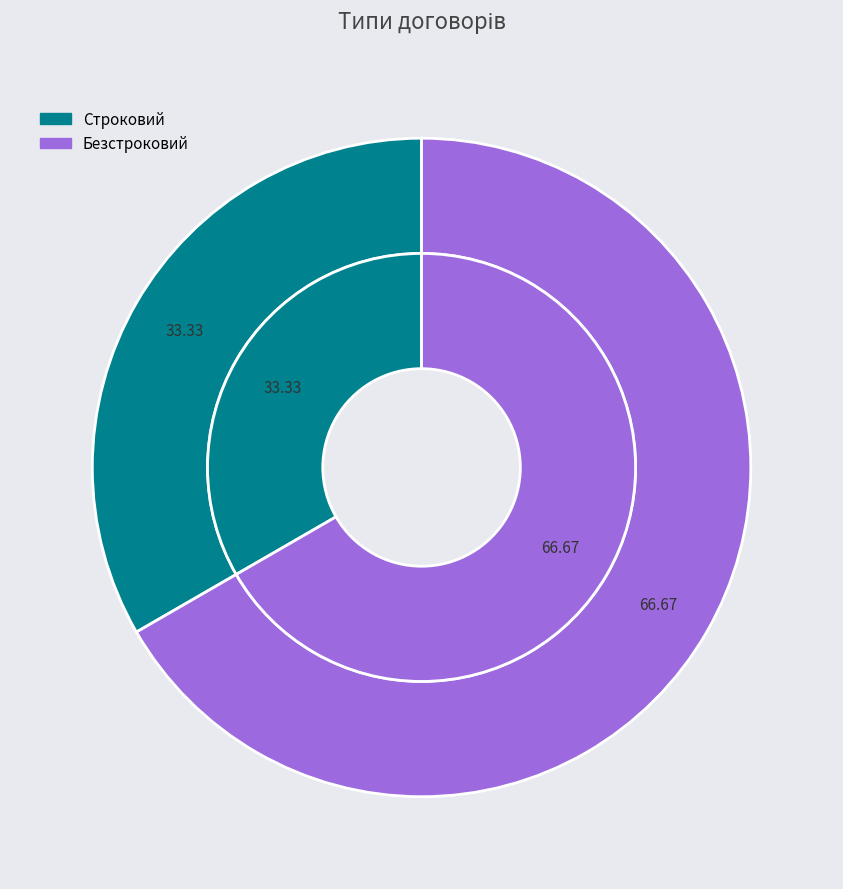

Is Строковий the majority of the pie?

No